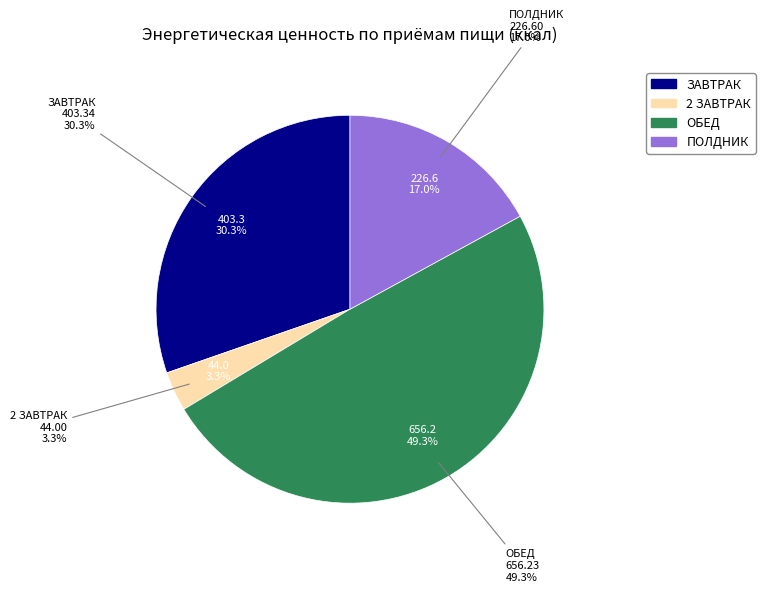

Count the number of slices in the pie.

4